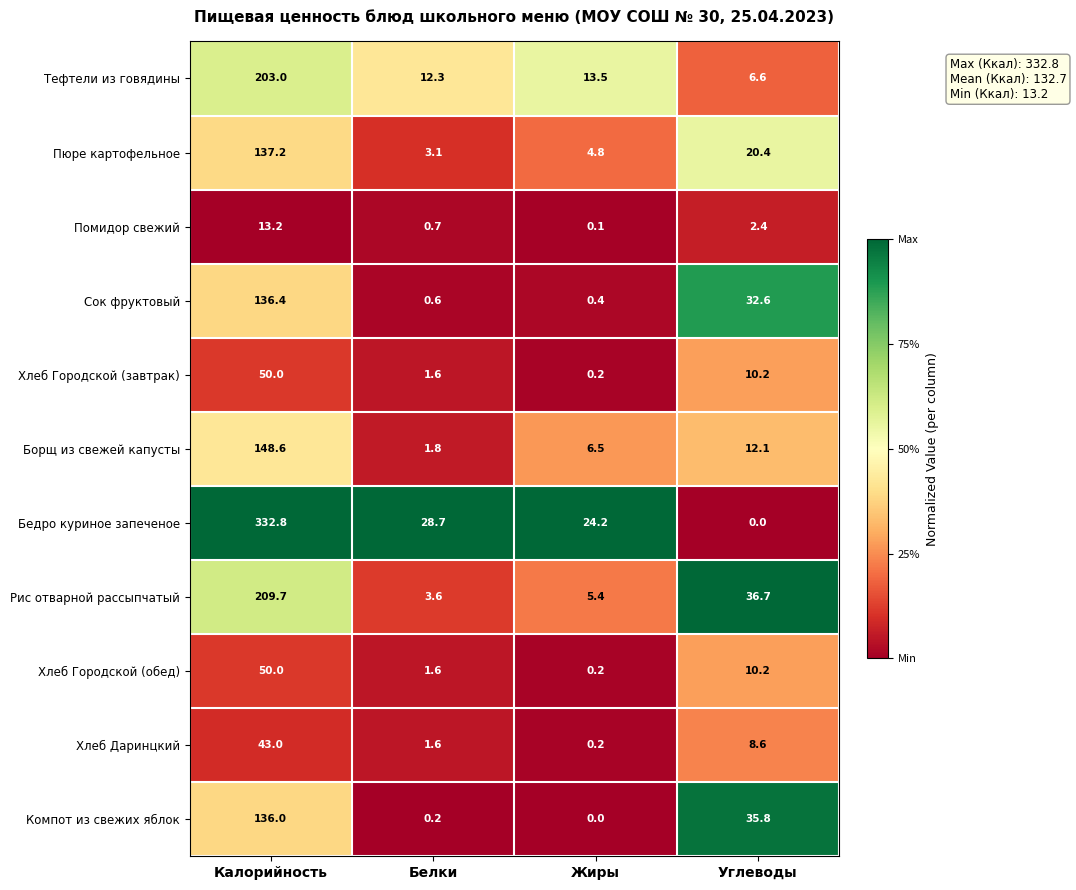

The value of Хлеб Городской (завтрак) at Белки is 1.6. True or false?

True